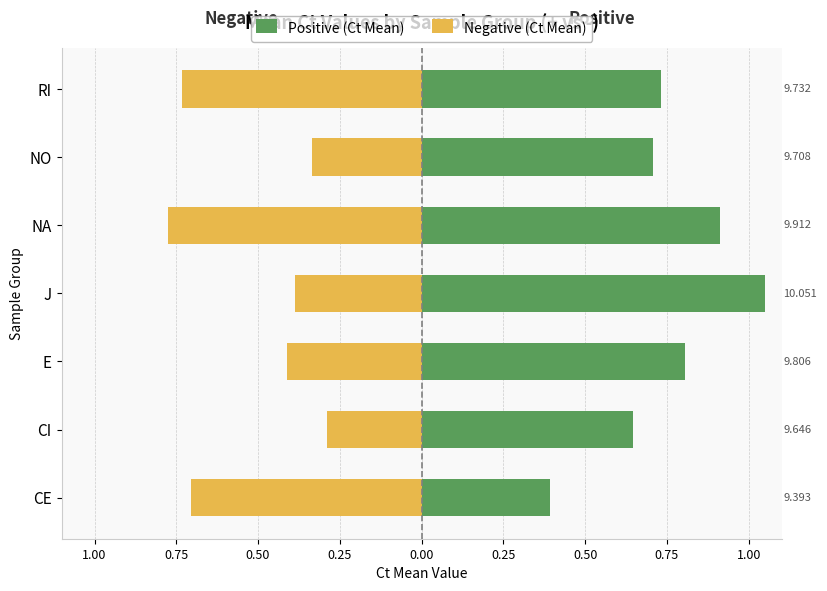

List the series in order of their peak value, lowest first.

Negative (Ct Mean), Positive (Ct Mean)